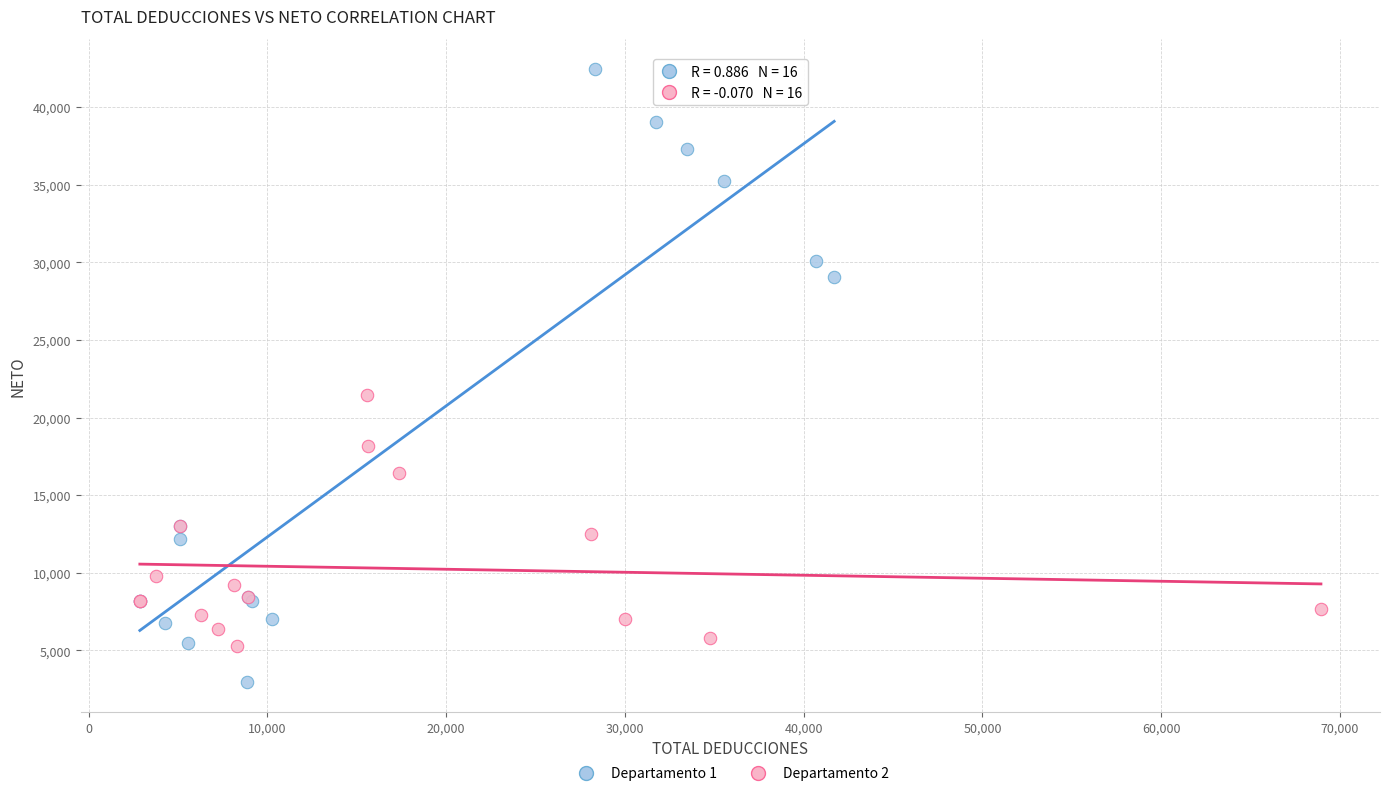

Which series contains the highest Y value?

Departamento 1